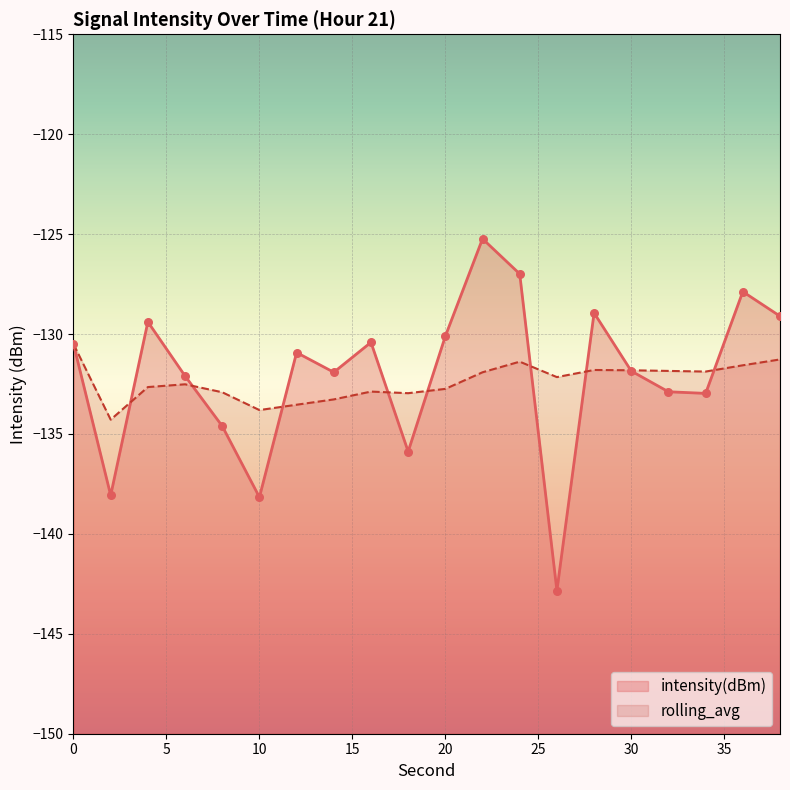

Which series has the largest Y range (max minus min)?

intensity(dBm)